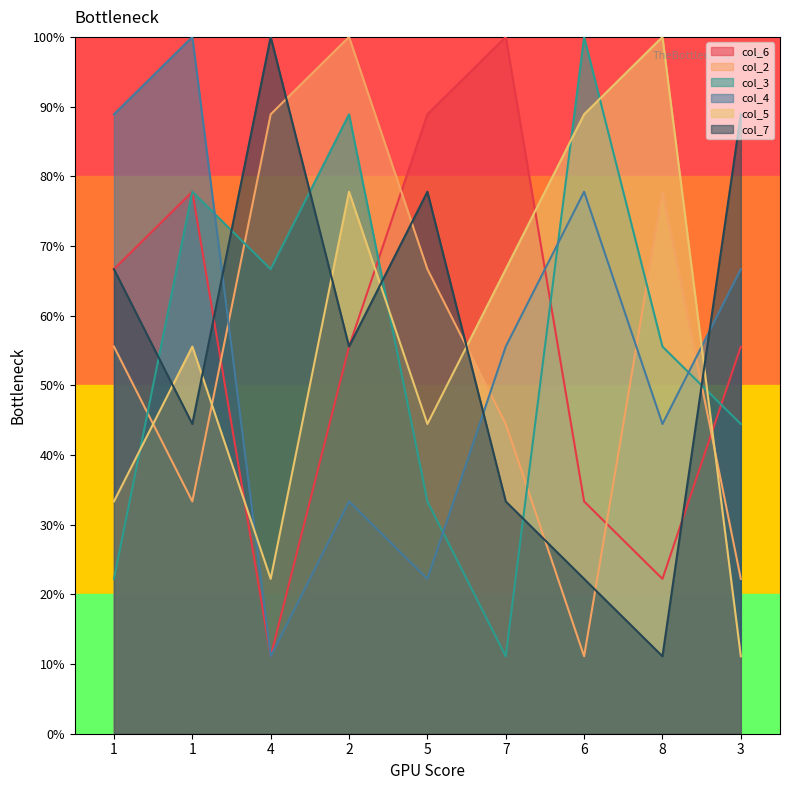

How many interior local valleys does the col_4 series have?

3